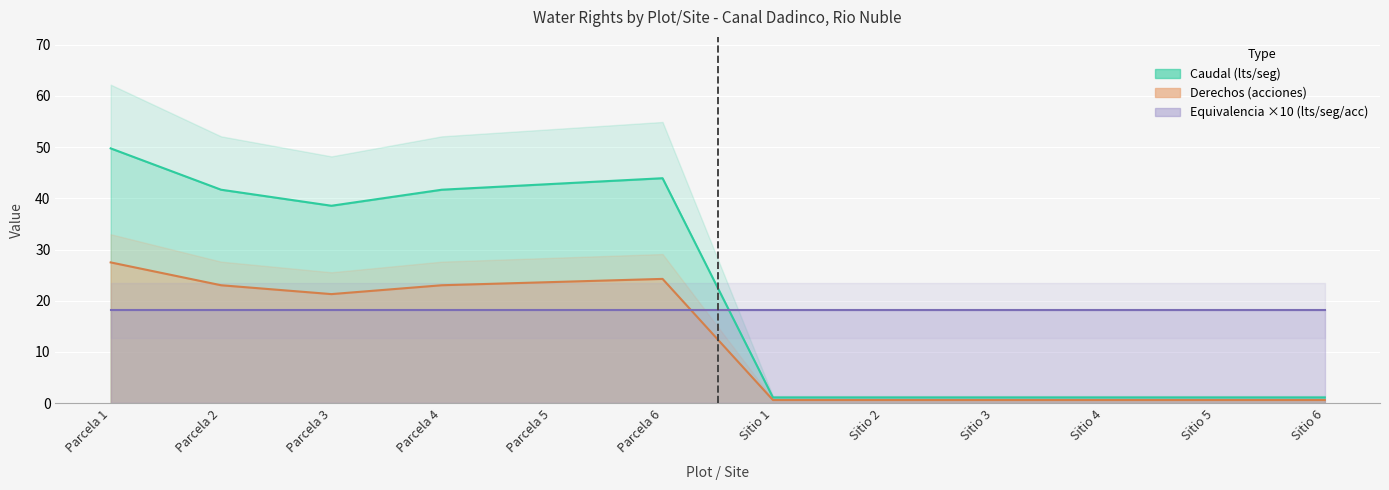

Does the chart display data point markers on the line(s)?

No